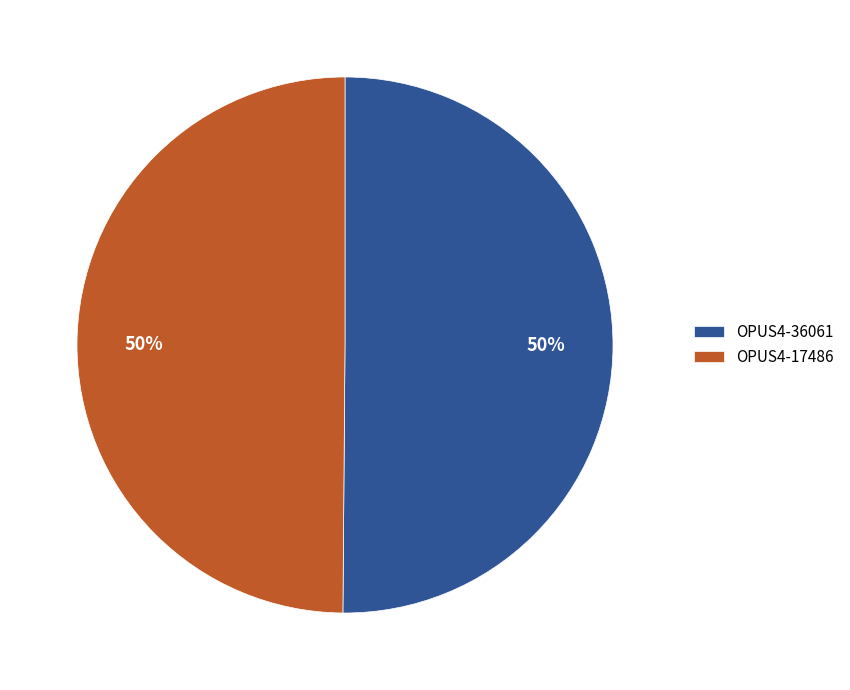

To the nearest percent, what percentage of the pie is OPUS4-17486?

50%